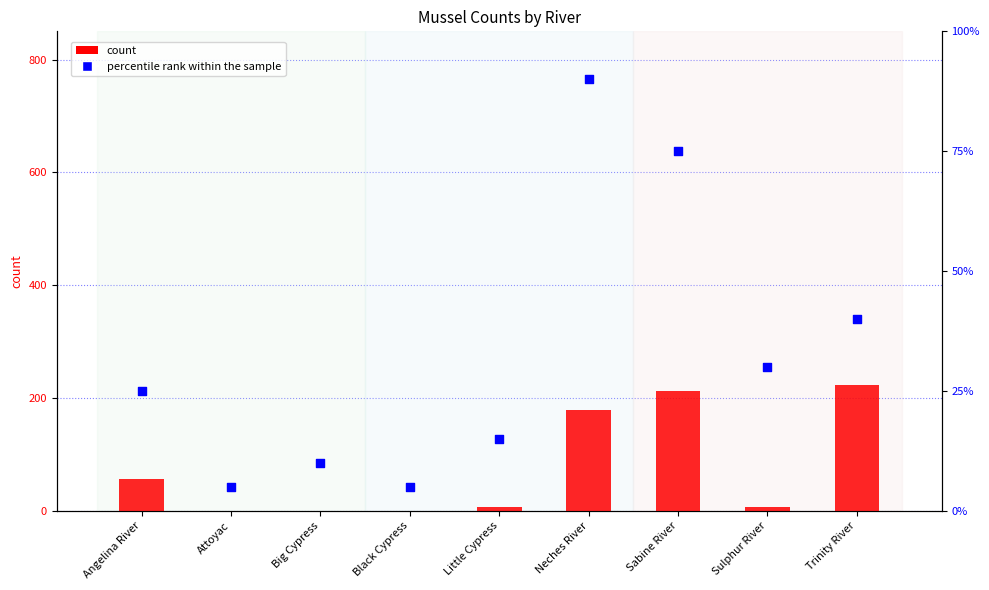

Is the value of count at Little Cypress greater than the value of percentile rank within the sample at Sabine River?

No